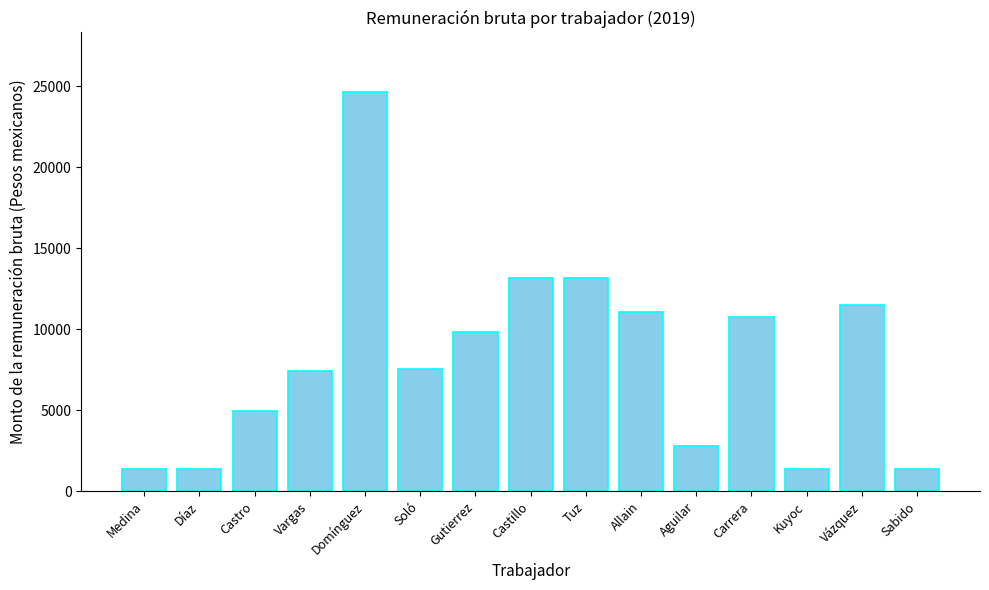

Read the value at Kuyoc.

1385.0